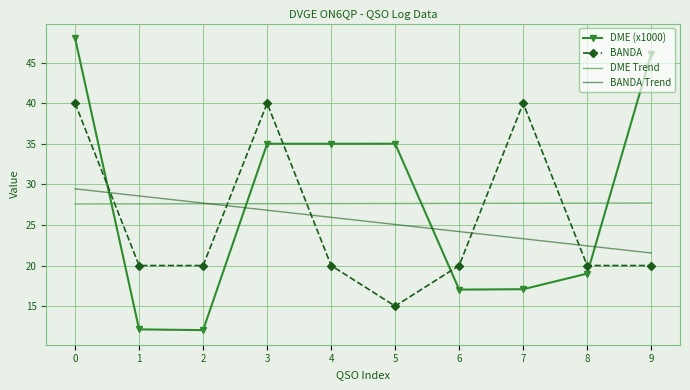

What is the sum of all BANDA Trend values?

255.0